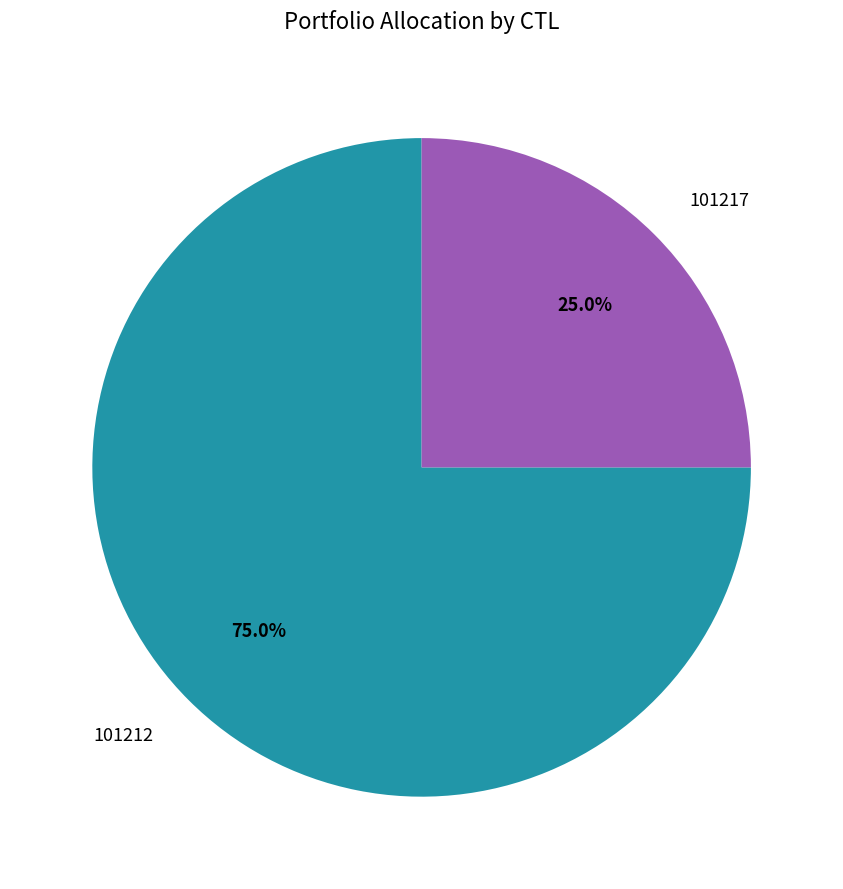

Is it true that 101212 is 69% of the pie?

False